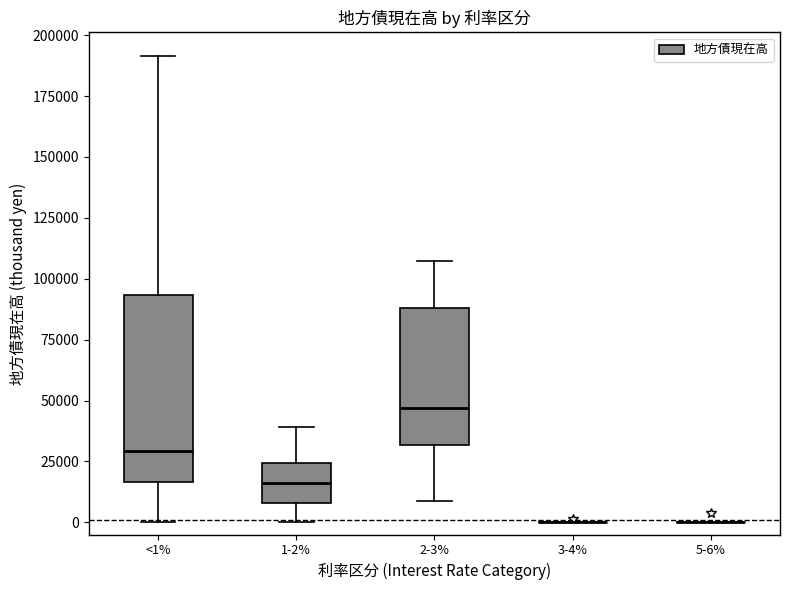

Where is the upper edge of the box for 2-3% on the y-axis? The values are not printed on the chart, so give them approximately, as read against the axis.

90000